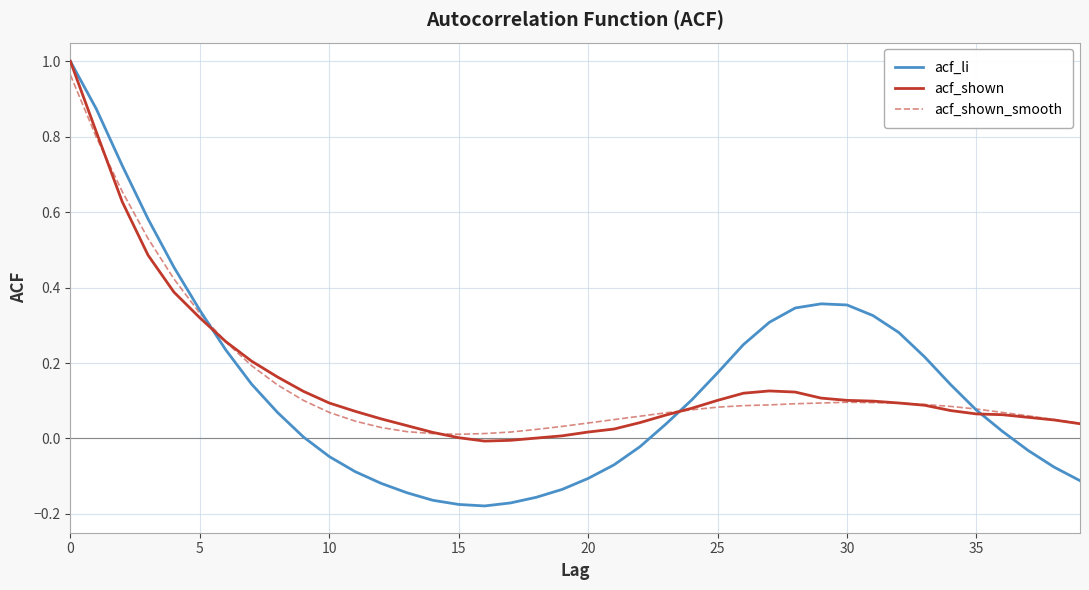

Which series has the largest range (max minus min)?

acf_li